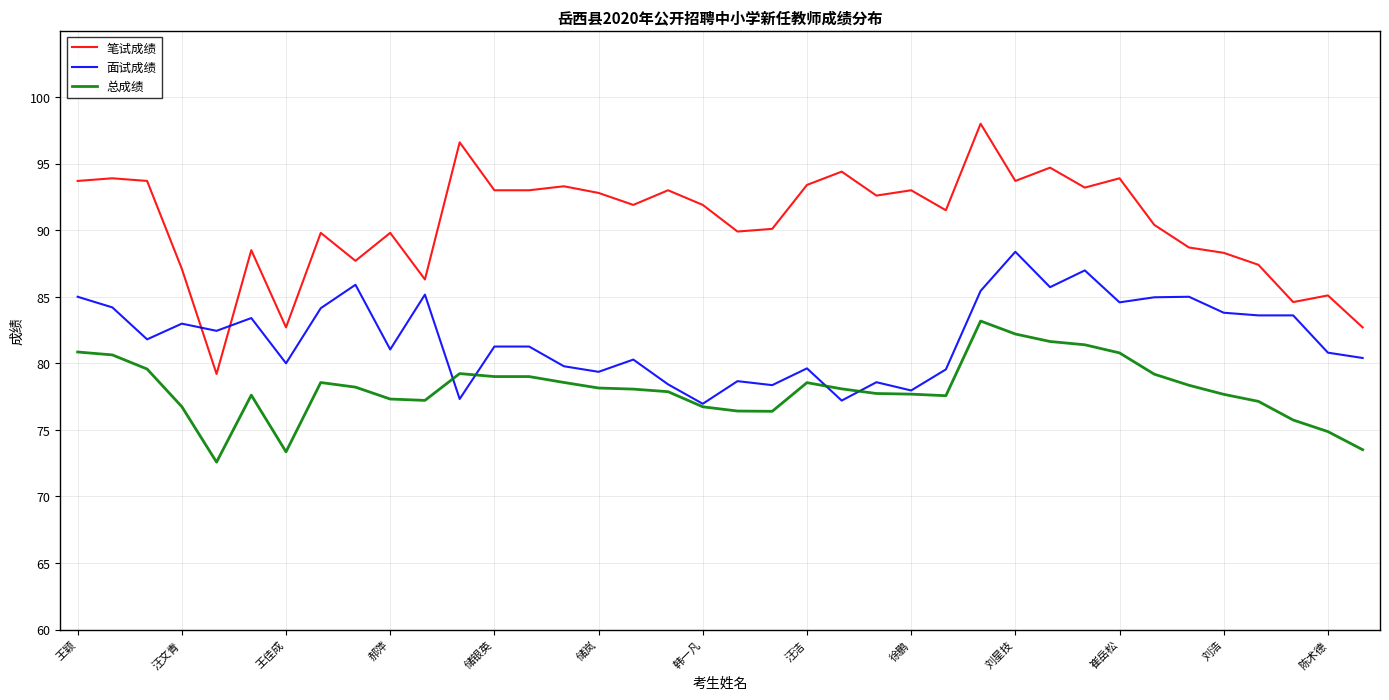

What is the minimum value shown in the chart?

72.6